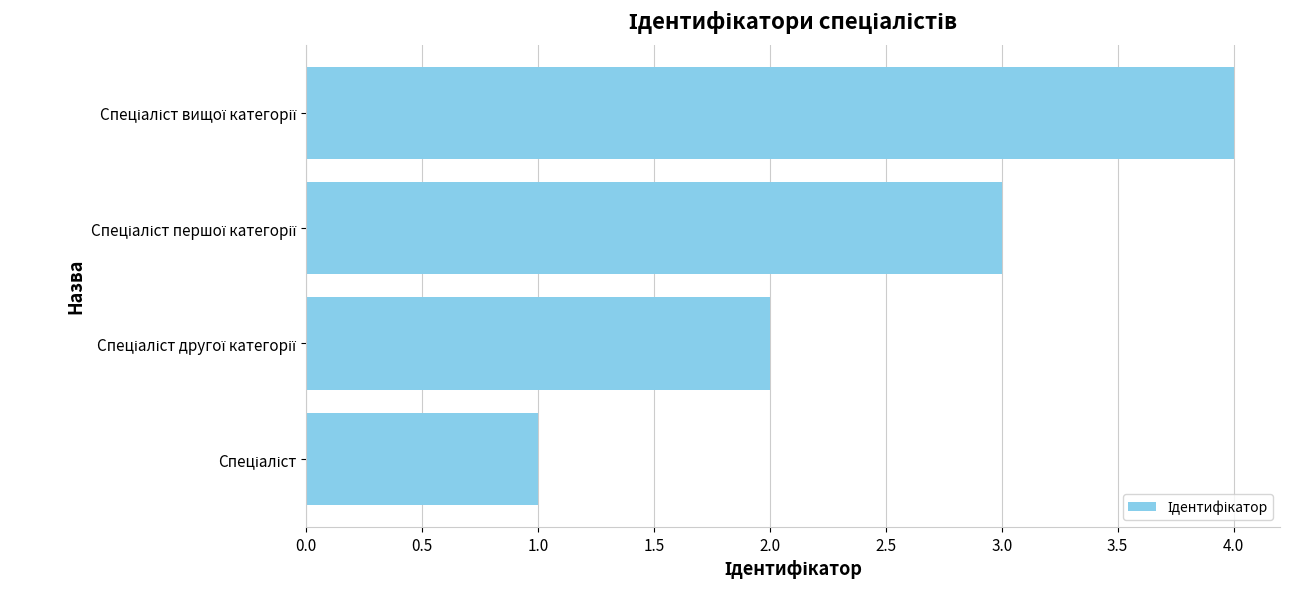

Does the chart contain stacked bars?

No